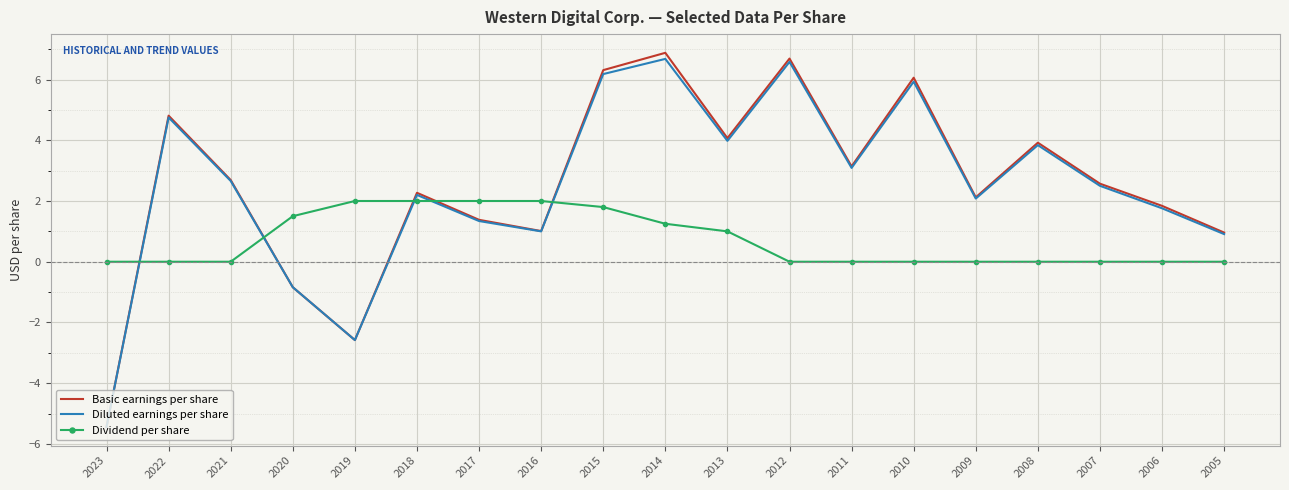

Is it true that Dividend per share equals 0.0 at 2010?

True